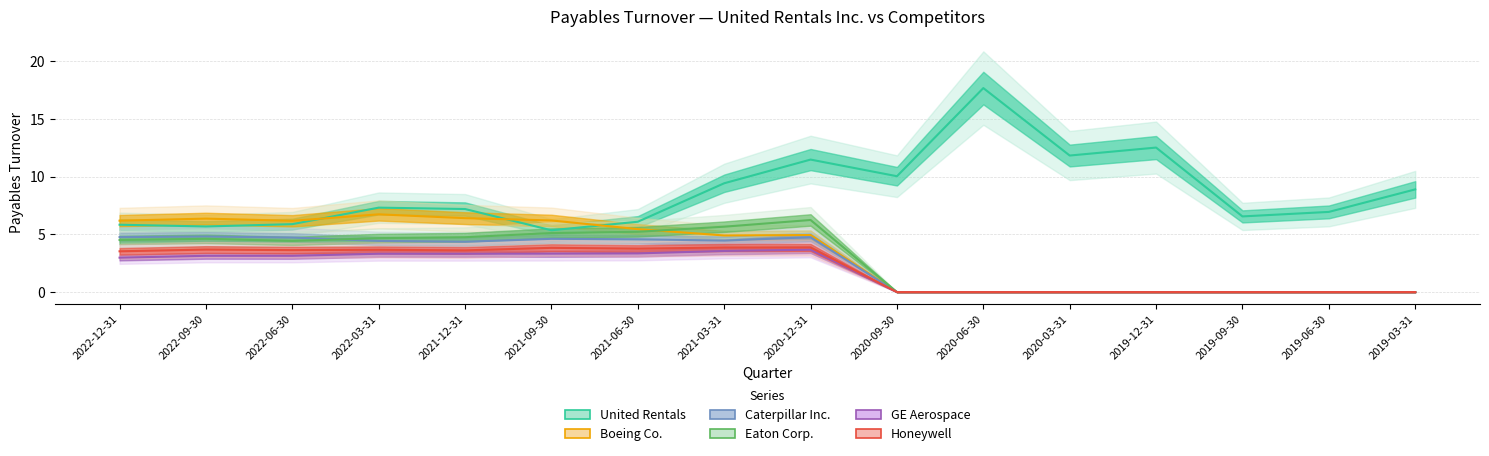

What is the sum of all Honeywell values?

33.4